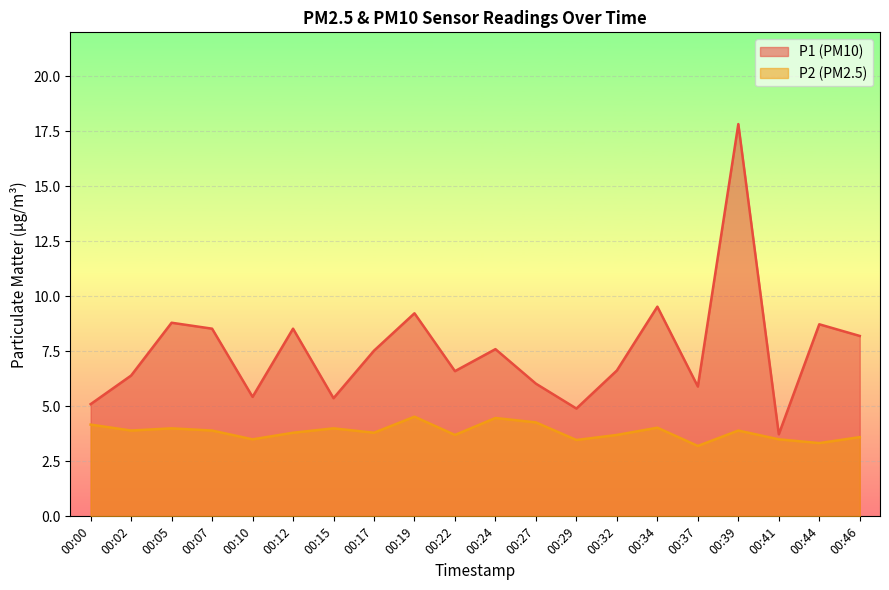

At which category is the sum across all series the highest?

00:39